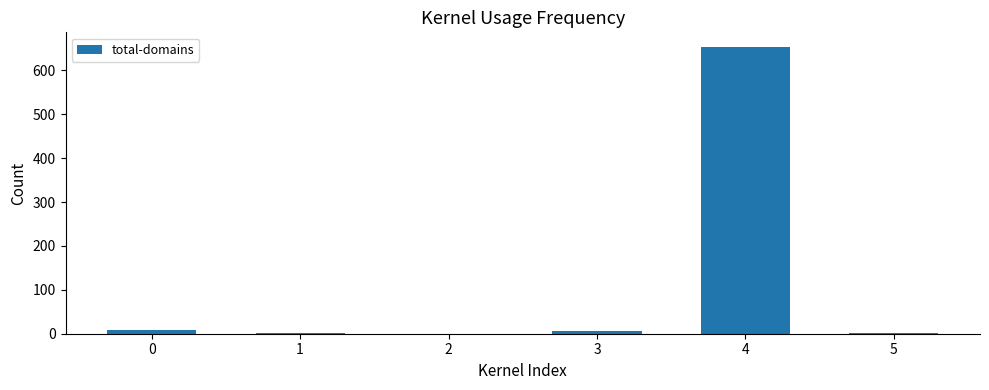

What is the sum of all values?

670